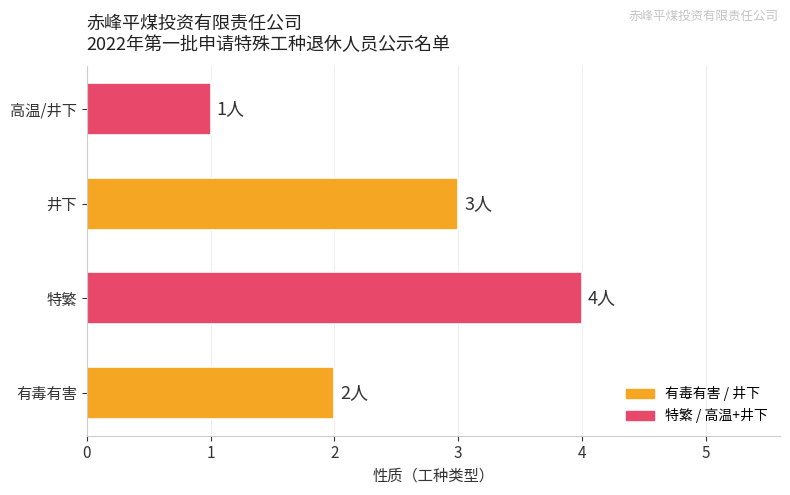

What is the ratio of the value at 特繁 to the value at 高温/井下?

4.0